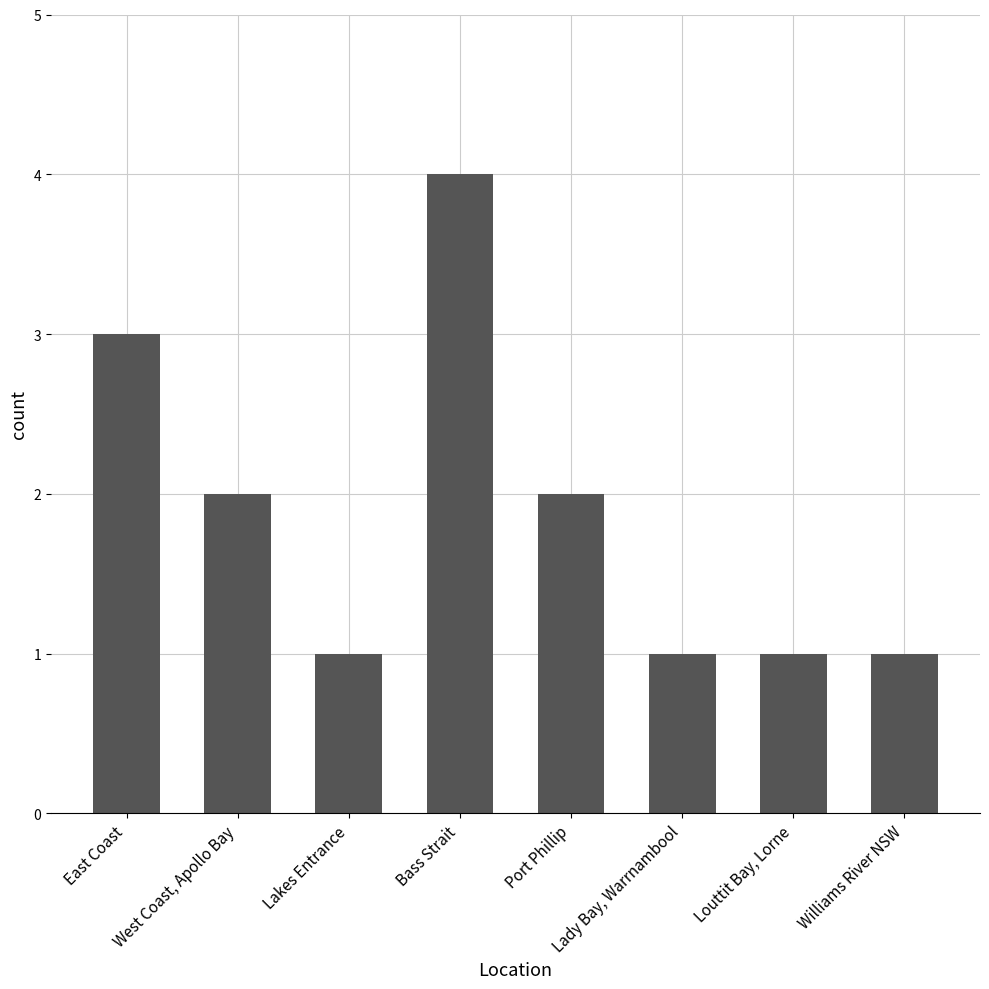

Between East Coast and West Coast, Apollo Bay, which is larger?

East Coast